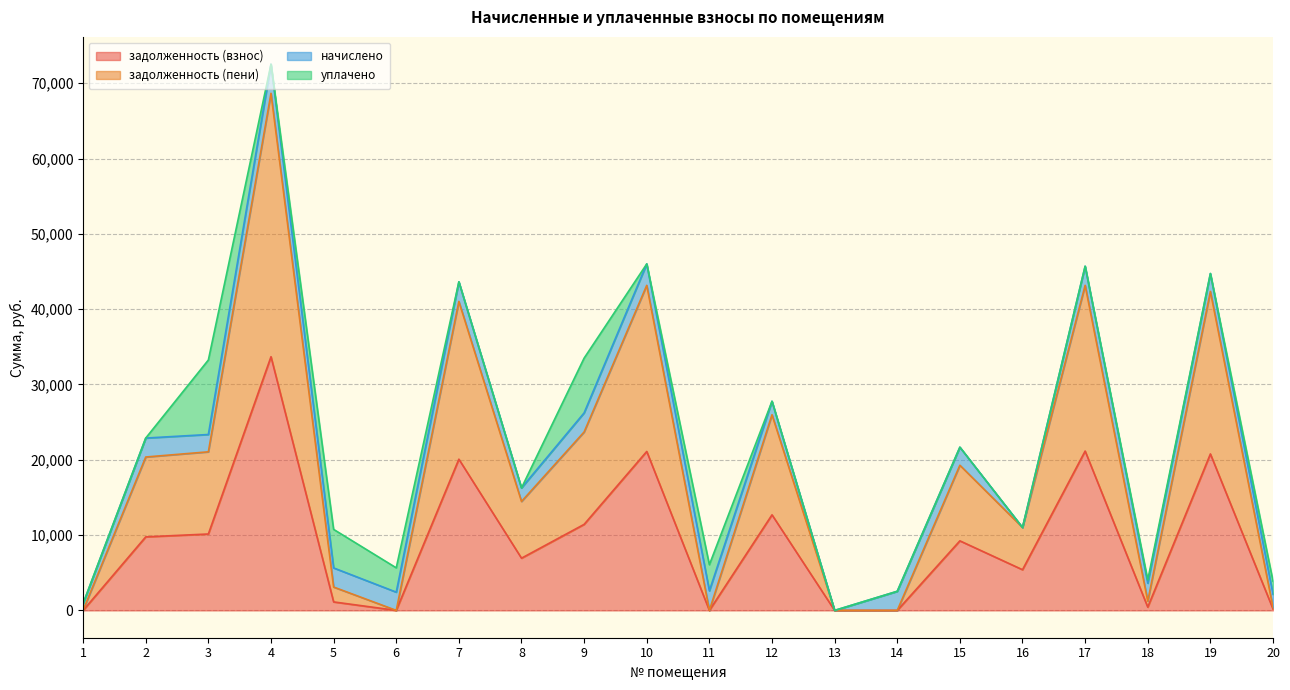

Is it true that задолженность (пени) equals 36.6 at 1?

False